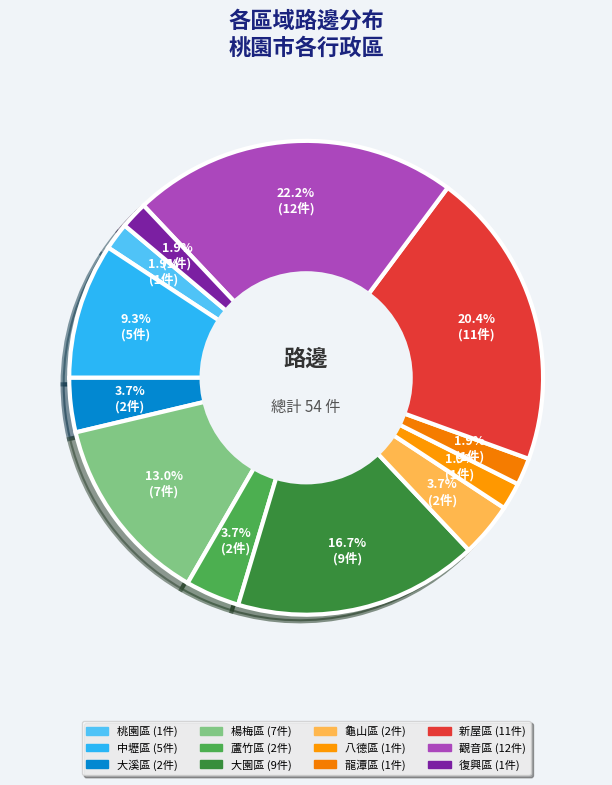

Count the number of slices in the pie.

12